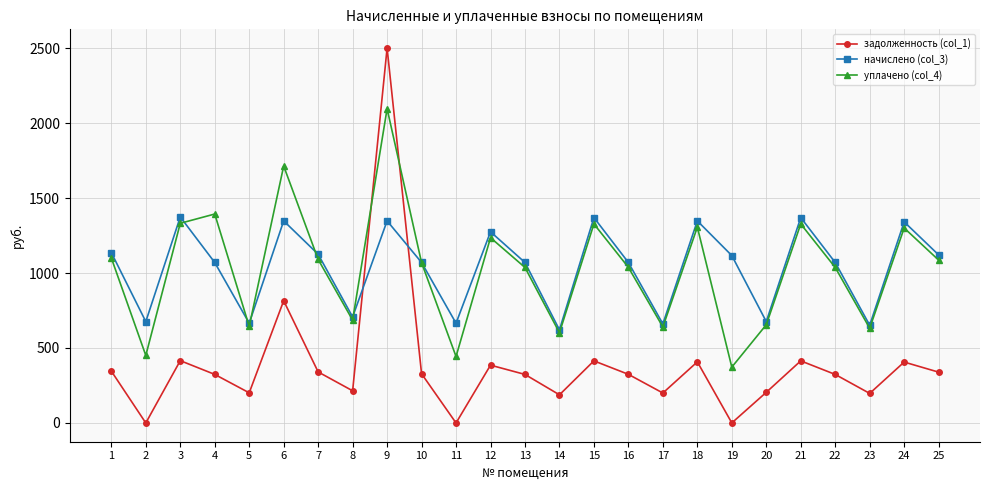

The value of уплачено (col_4) at 3 is 1845.7. True or false?

False